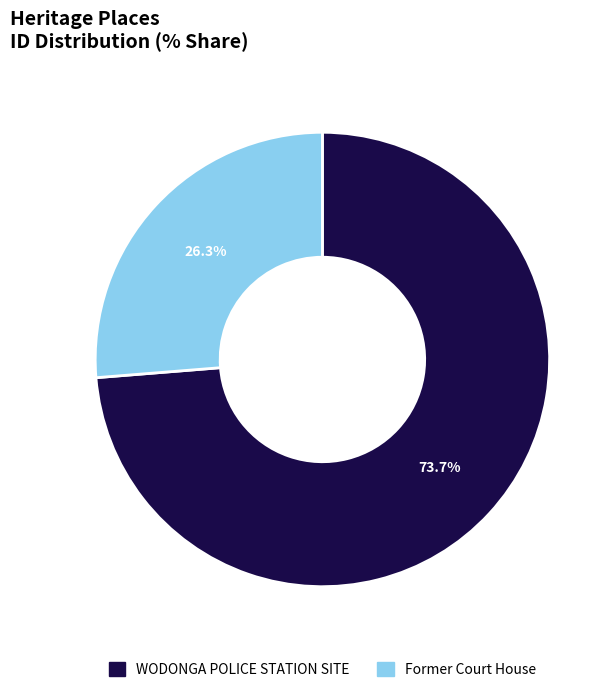

Combined, what portion of the pie is WODONGA POLICE STATION SITE and Former Court House?

100.0%